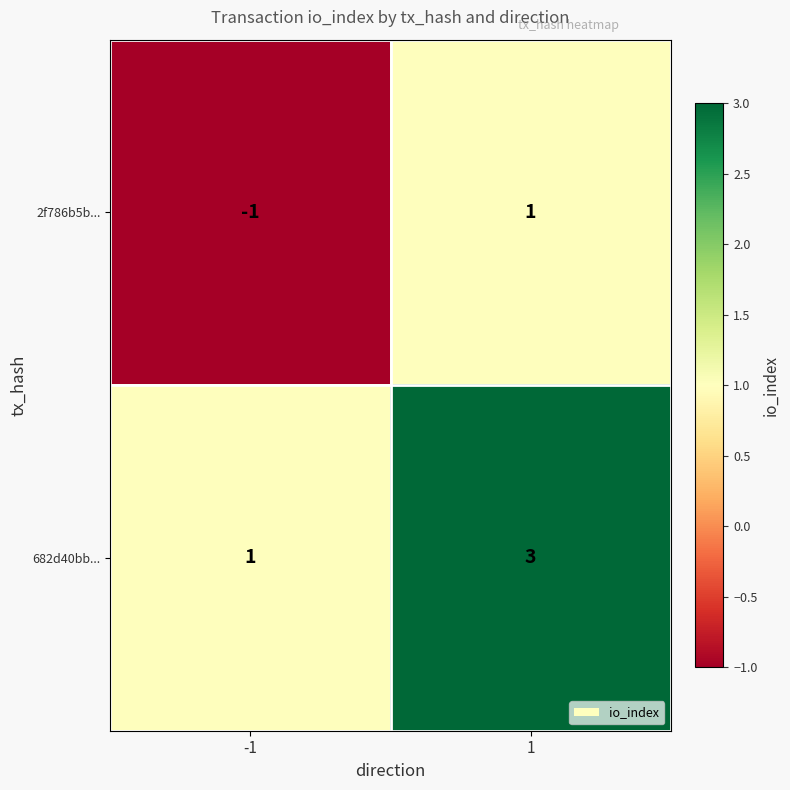

Count the number of categories in the chart.

2